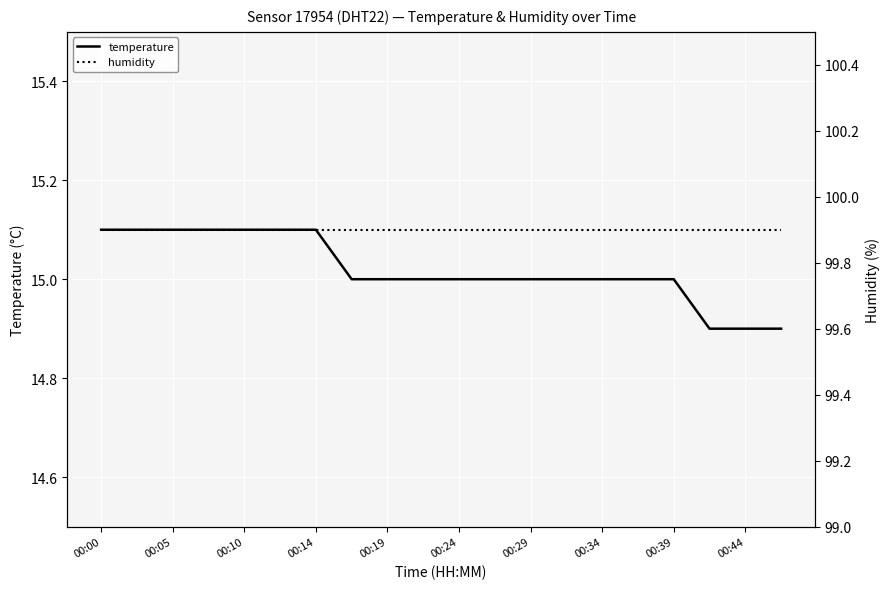

What is the minimum value for temperature?

14.9